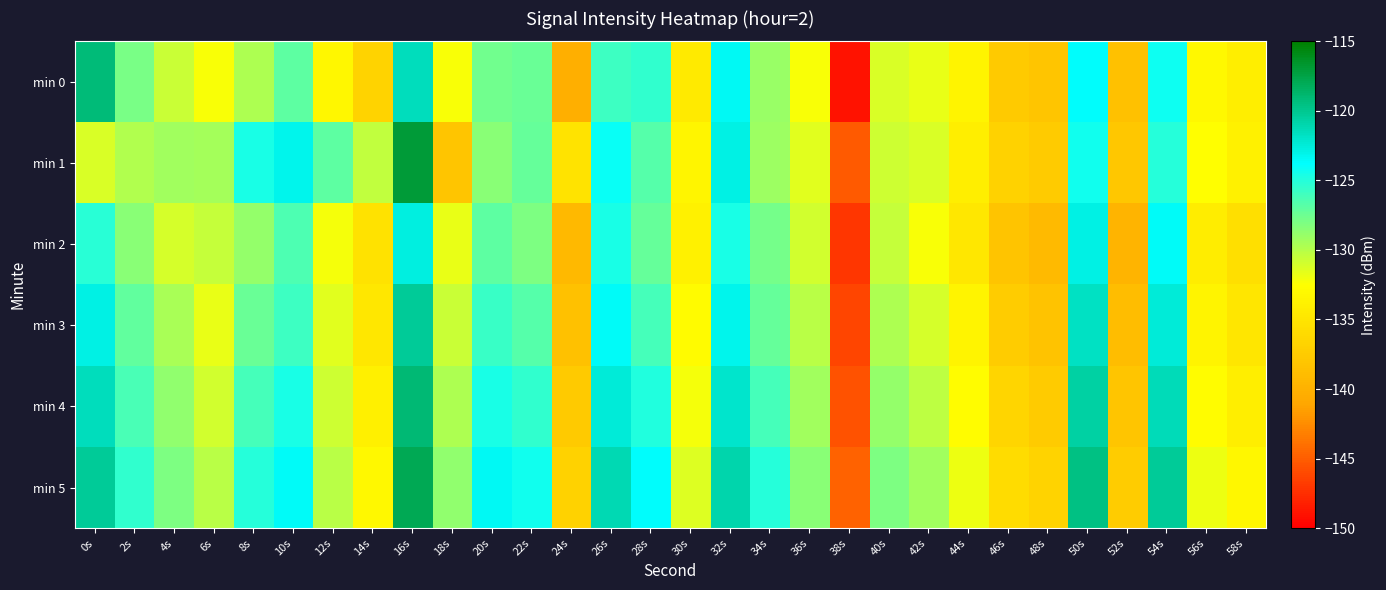

What is the total value across all series at 30s?

-797.9